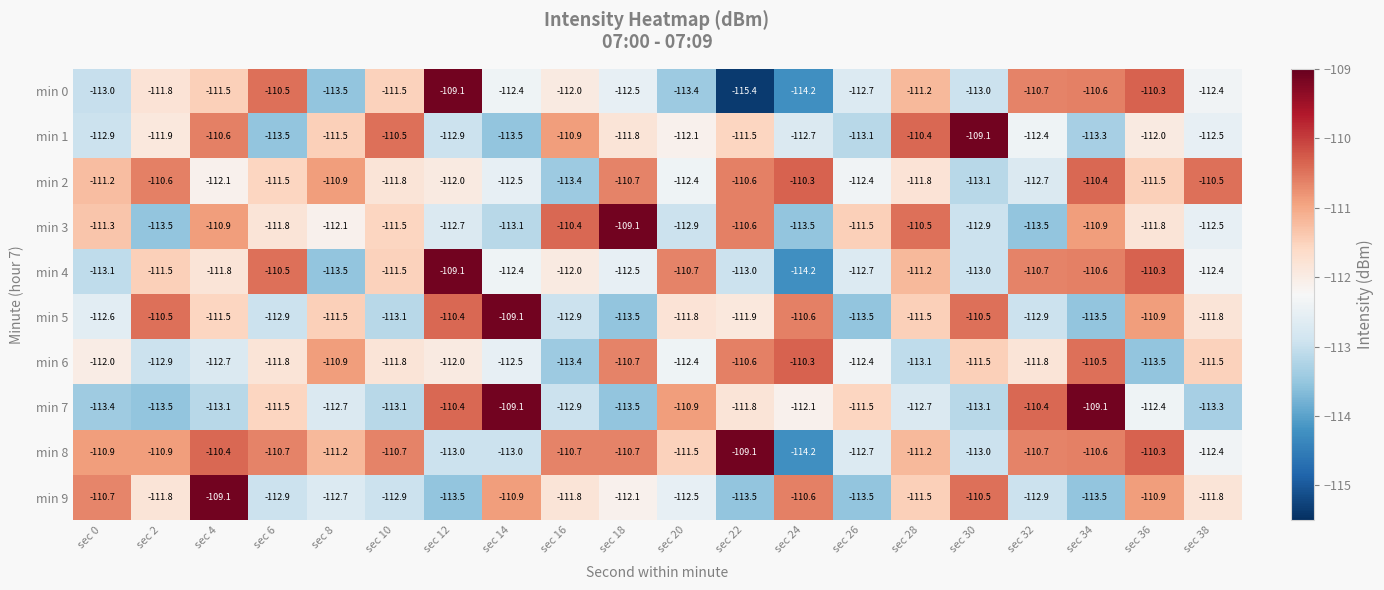

What is the difference between the second highest and minimum values in the min 0 series?

5.1